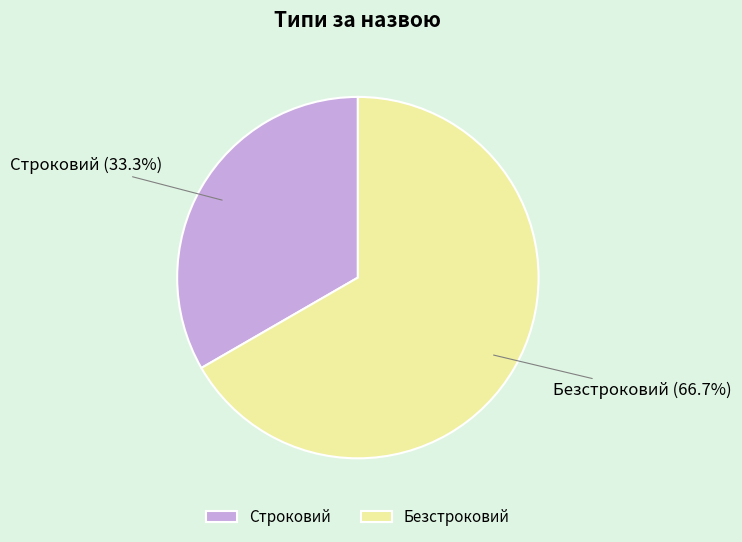

Between Строковий and Безстроковий, which is larger?

Безстроковий